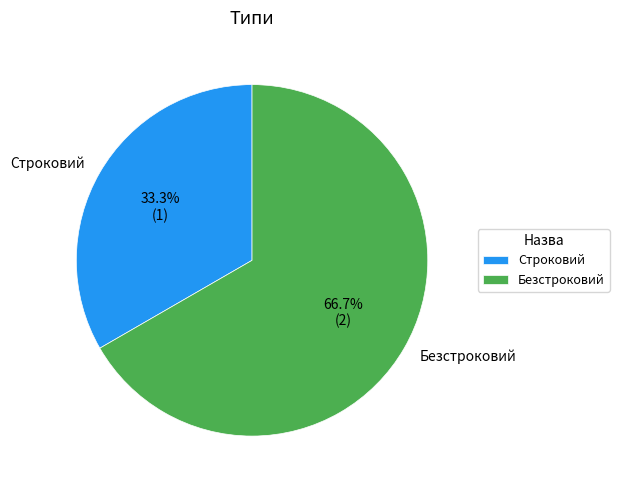

Which slice represents more than half of the pie?

Безстроковий